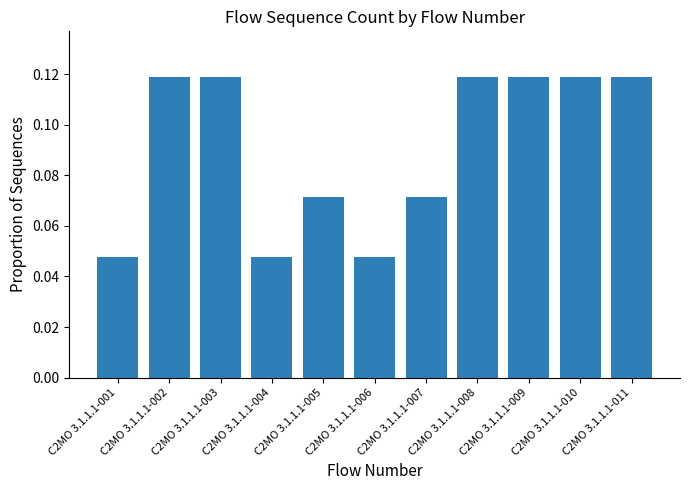

What is the sum of all values?

1.0